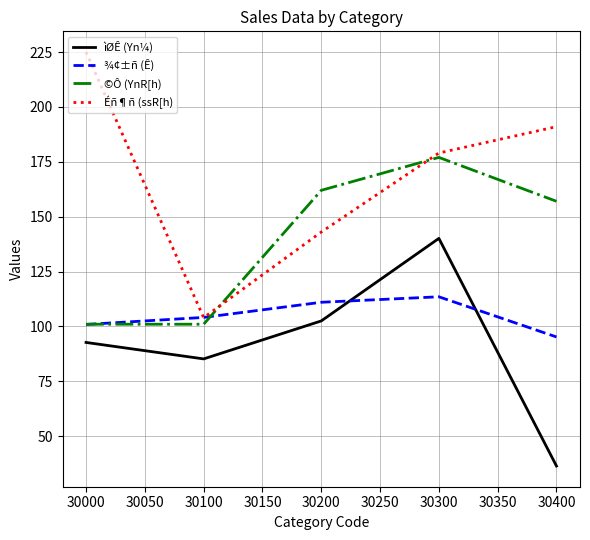

Which series changed the most between 30100 and 30200?

©Ô (YnR[h)